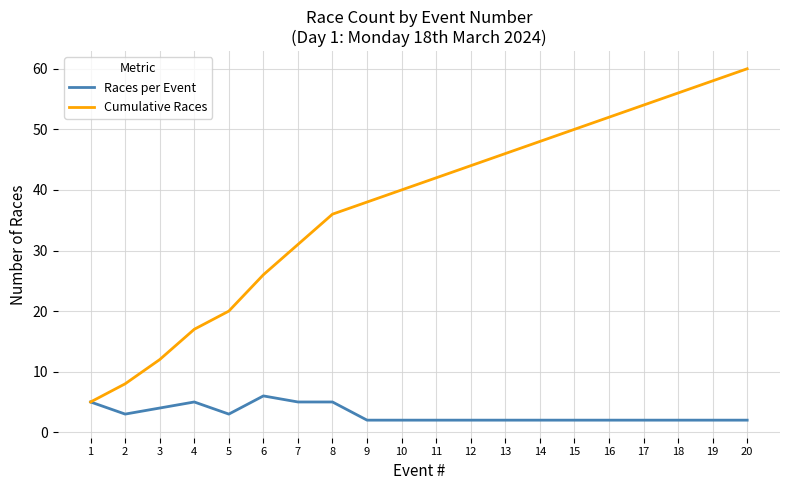

Between 18 and 19, which series saw the biggest shift?

Cumulative Races